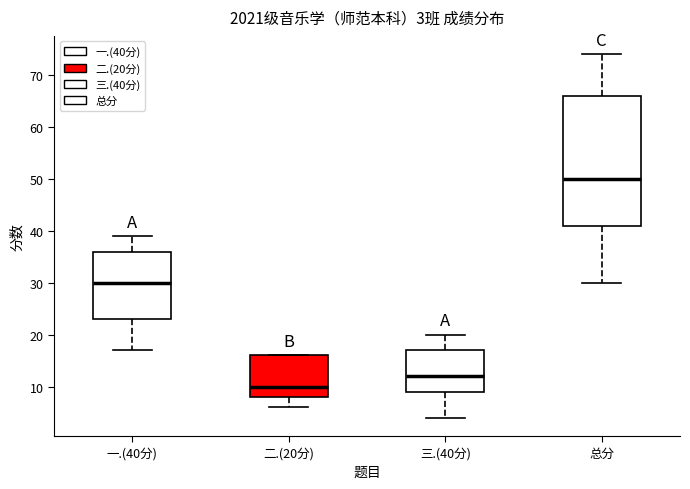

Comparing the boxes themselves (not the whiskers), which one is the tallest?

总分